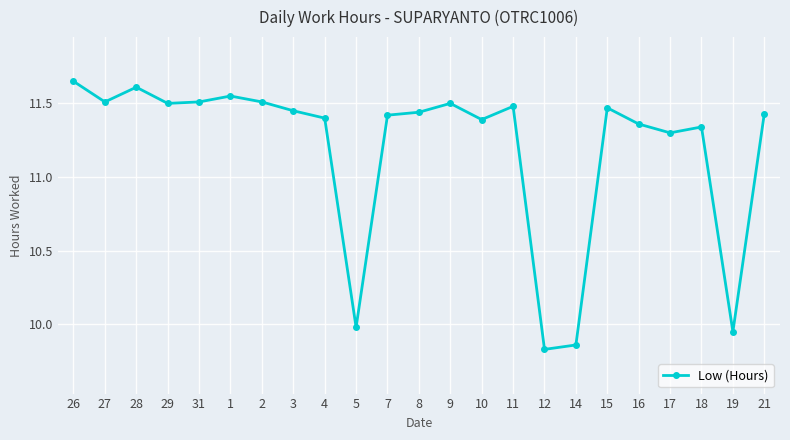

Where is the first local maximum?

28